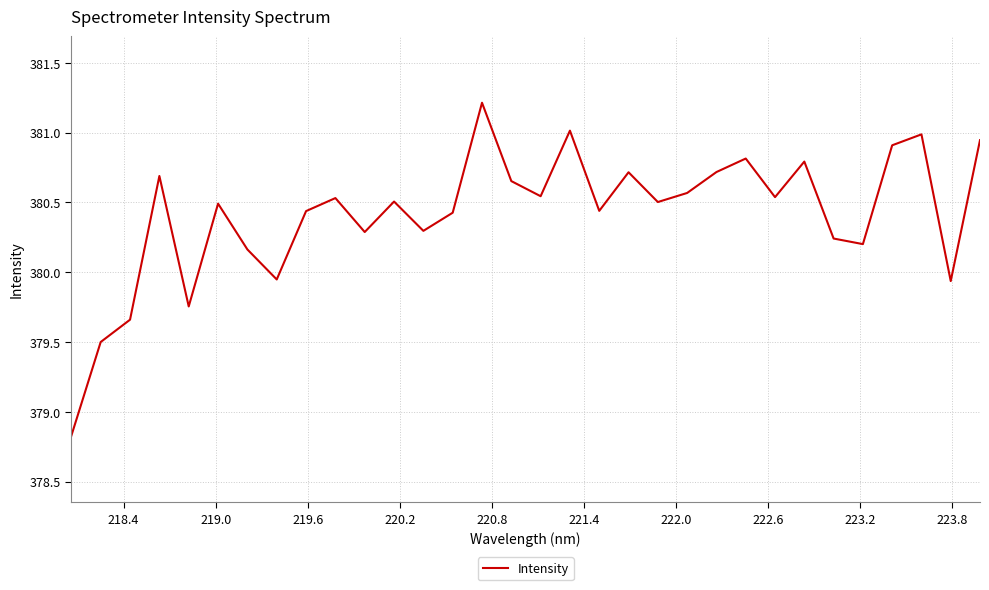

What is the minimum value shown in the chart?

378.8